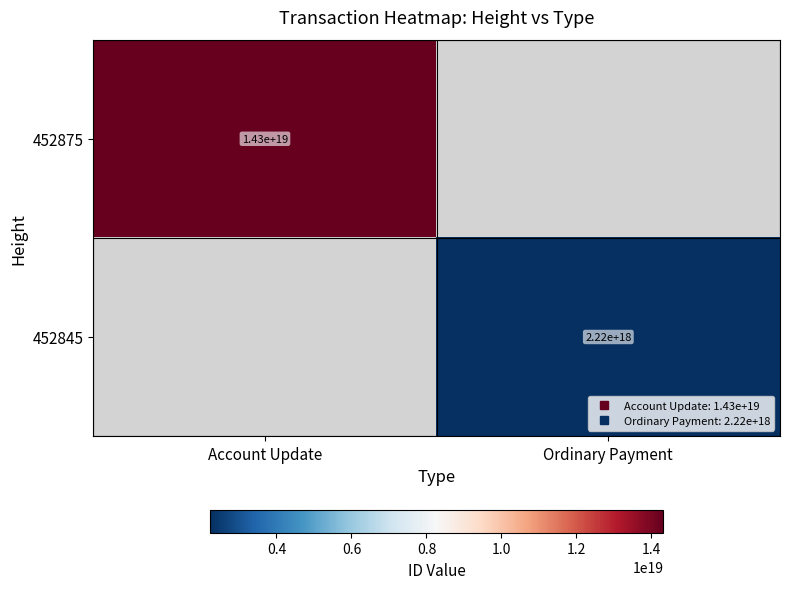

True or false: 452845 has a value of 3686122715944358912.0 at Ordinary Payment.

False